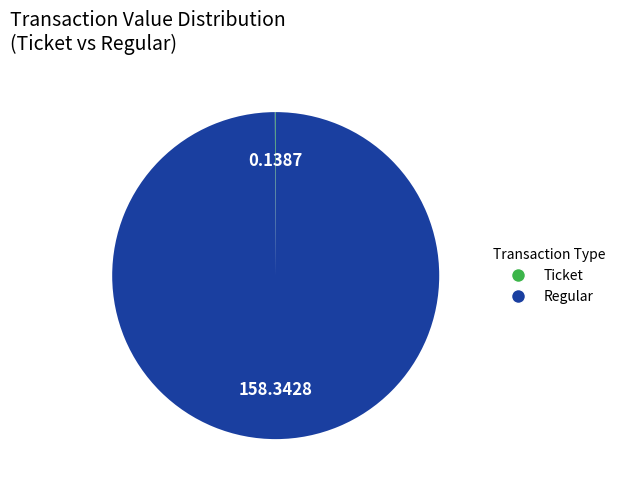

Does any single category account for the majority?

Yes